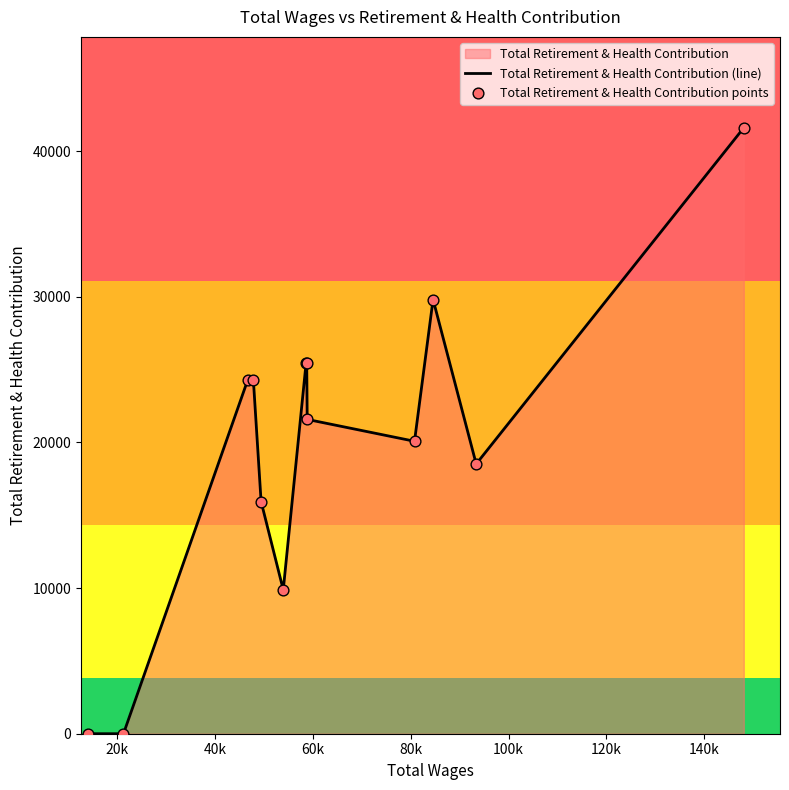

What is the maximum value shown in the chart?

41609